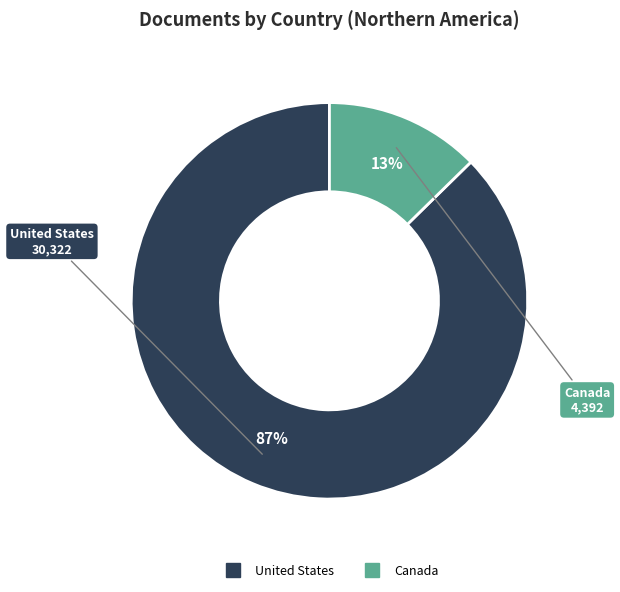

To the nearest percent, what is the average slice percentage?

50%